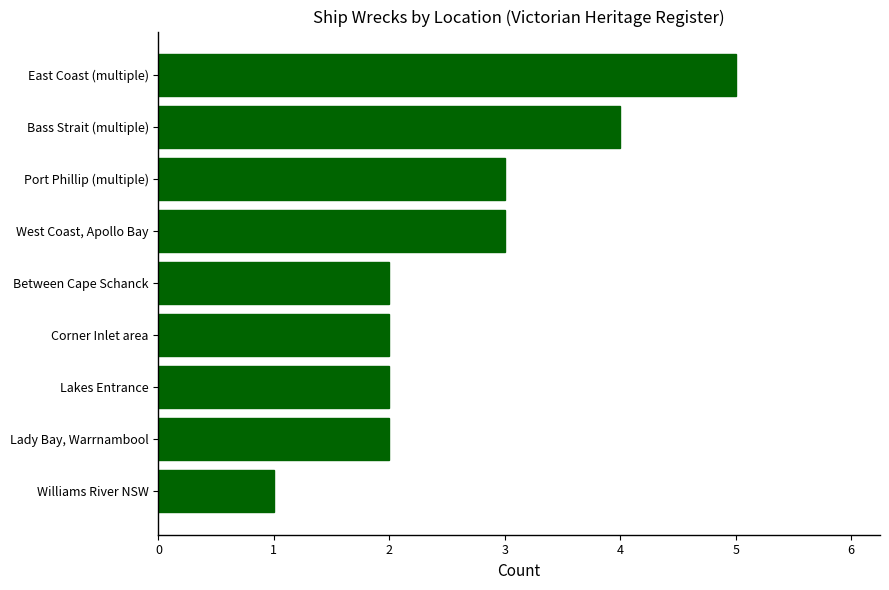

The value at Lakes Entrance is 3. True or false?

False